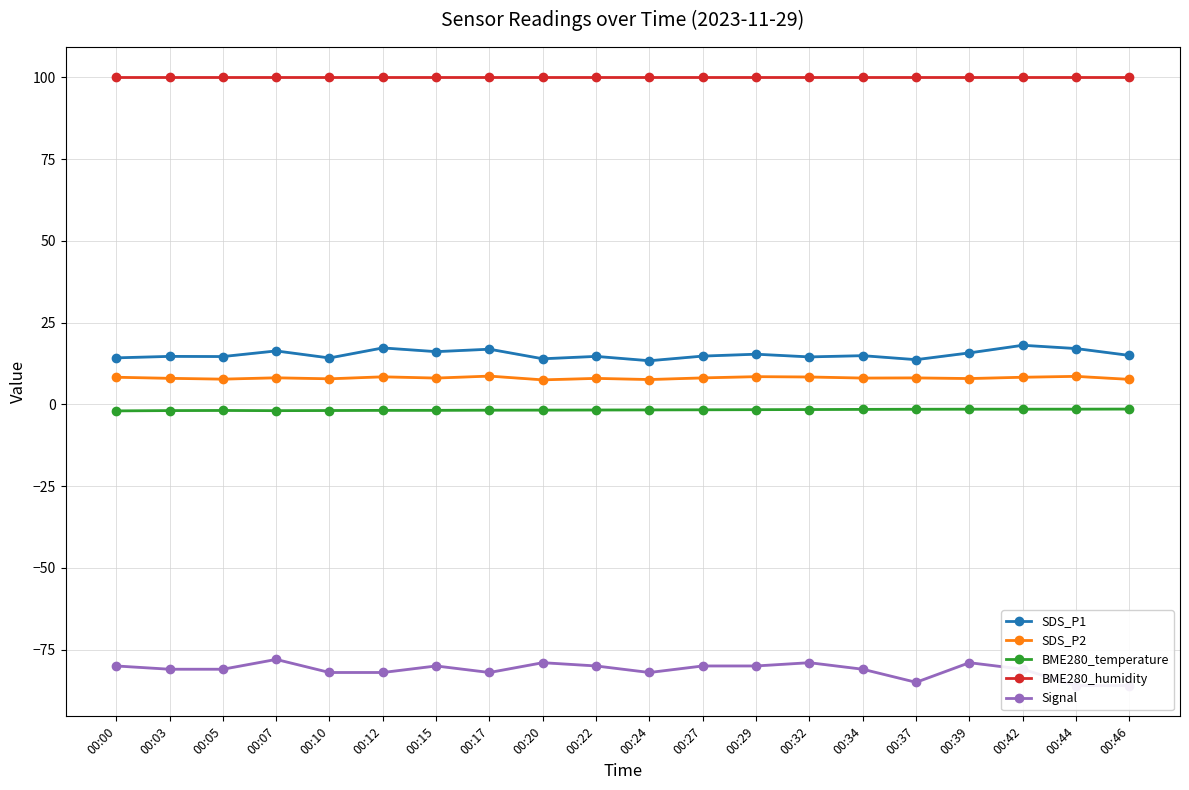

Where does the Signal series first go above -81?

00:00